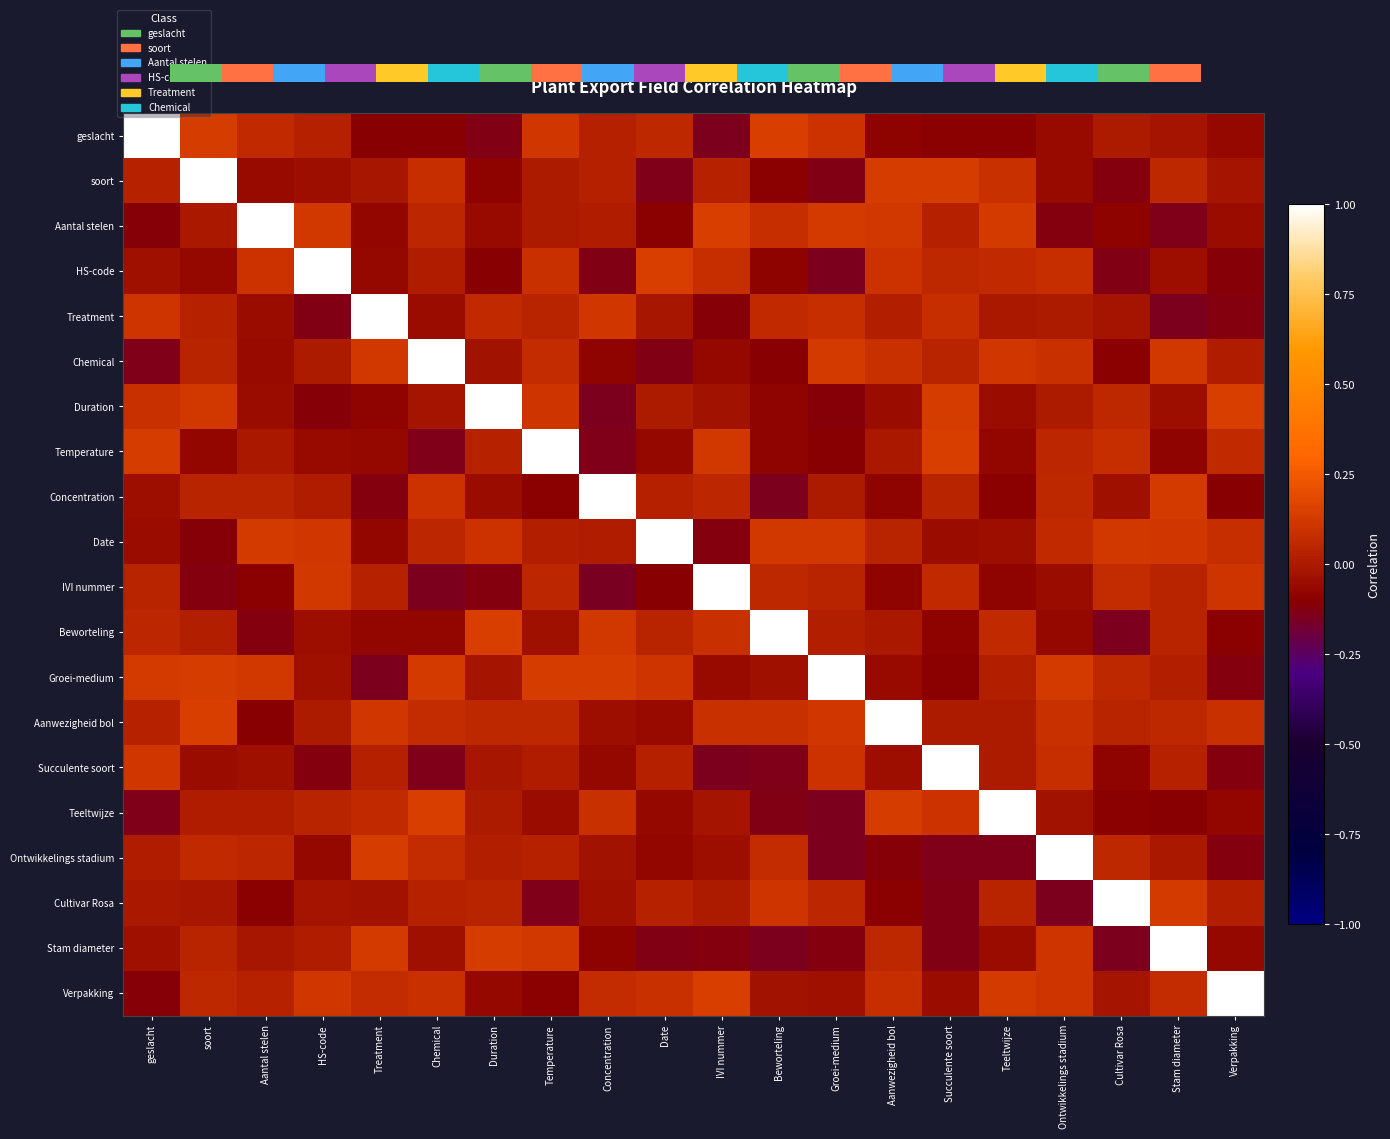

What is the spread (max minus min) of values at Aantal stelen?

1.1